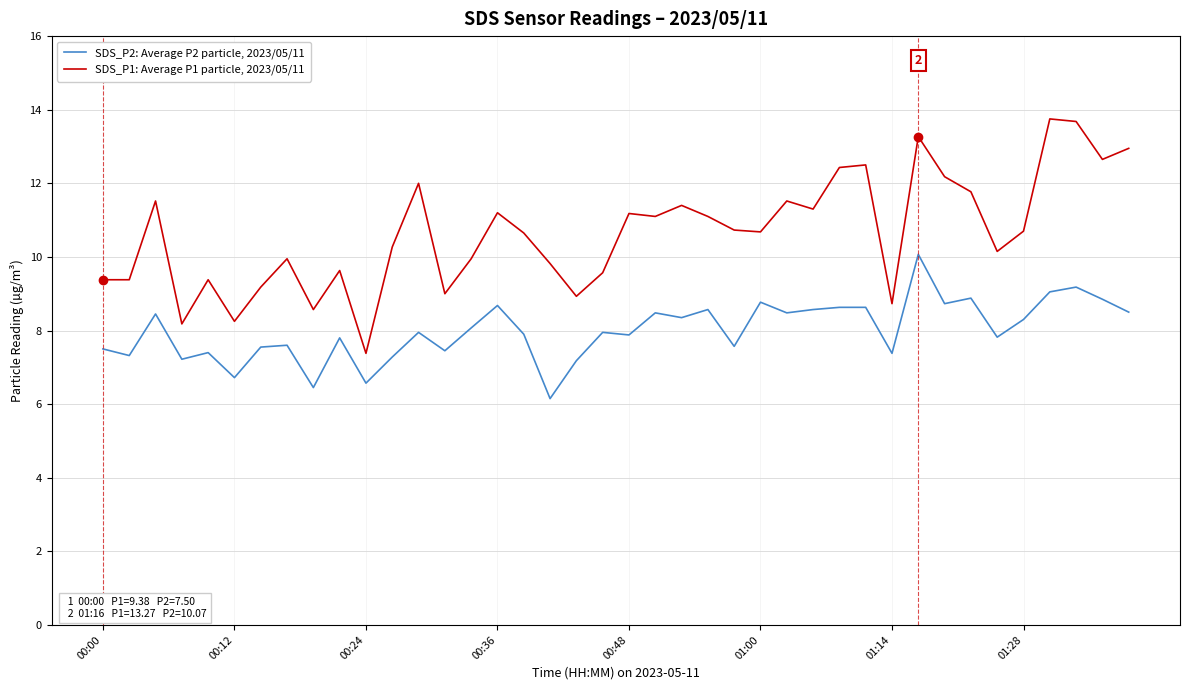

Rank the series by their maximum value, from highest to lowest.

SDS_P1: Average P1 particle, 2023/05/11, SDS_P2: Average P2 particle, 2023/05/11